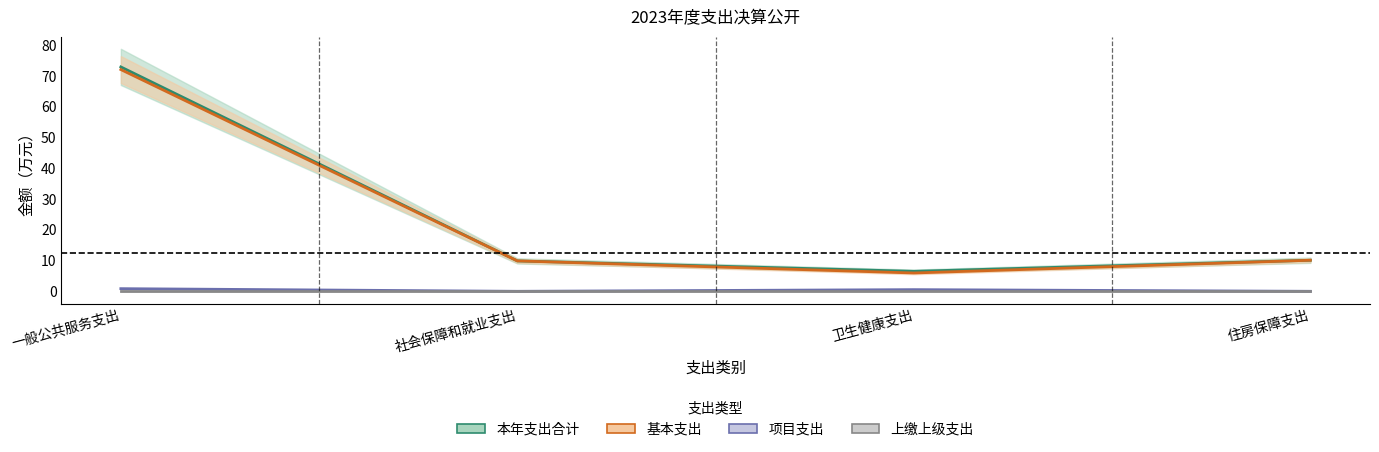

Which series has the largest total across all categories?

本年支出合计